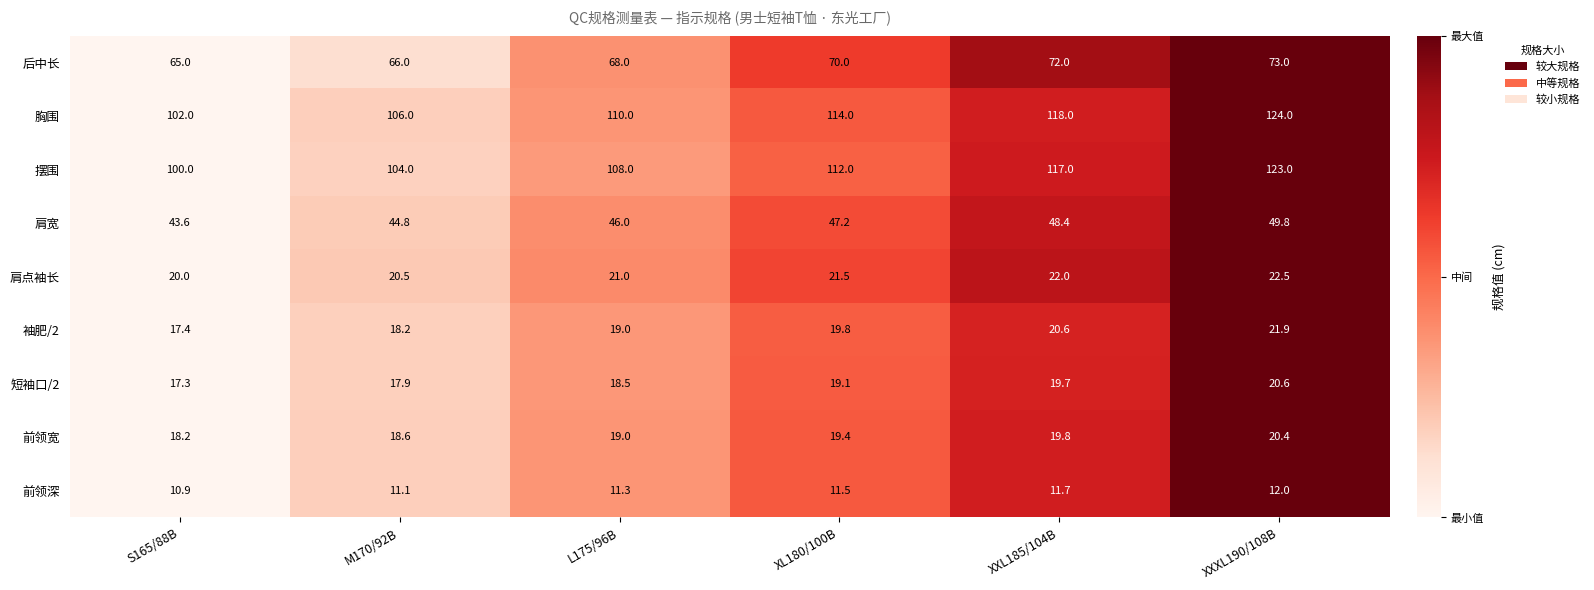

What is the difference between the second highest and second lowest values in the 肩宽 series?

3.6